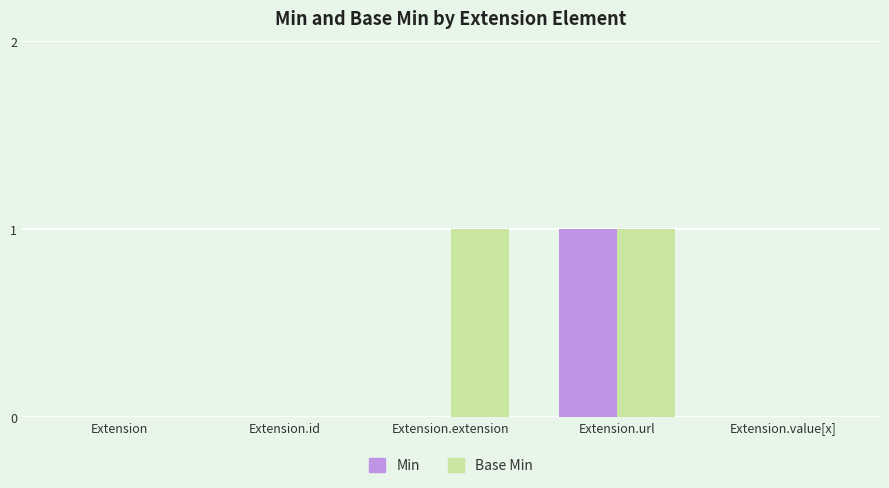

Reading left to right, what are all the values shown in this chart?

Min: Extension=0	Extension.id=0	Extension.extension=0	Extension.url=1	Extension.value[x]=0
Base Min: Extension=0	Extension.id=0	Extension.extension=1	Extension.url=1	Extension.value[x]=0